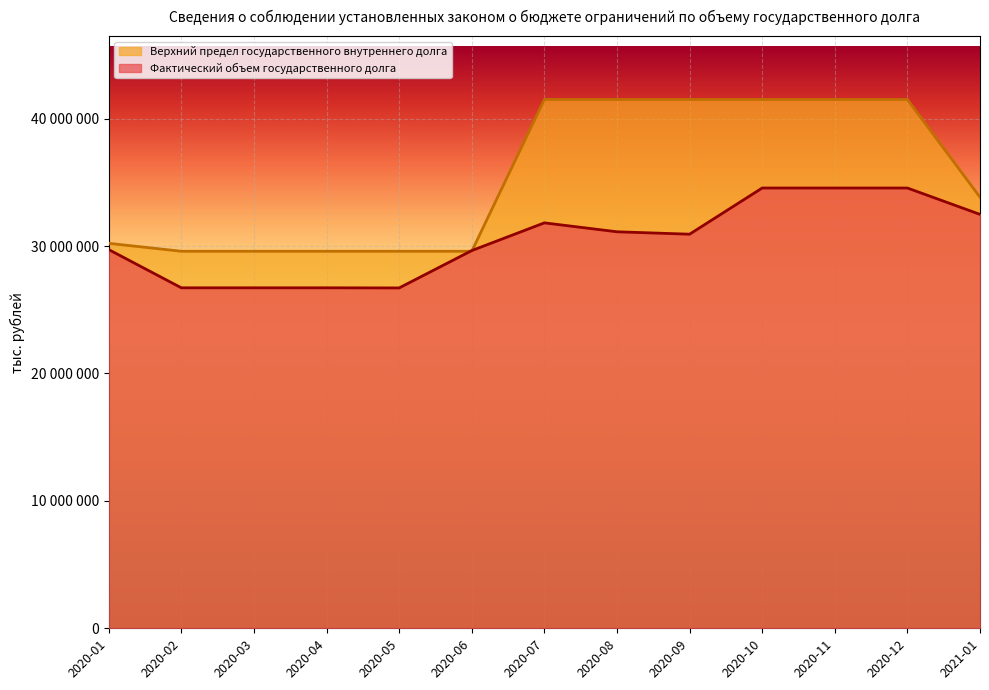

What is the sum of the Фактический объем государственного долга values at 2020-04 and 2020-07?

58548740